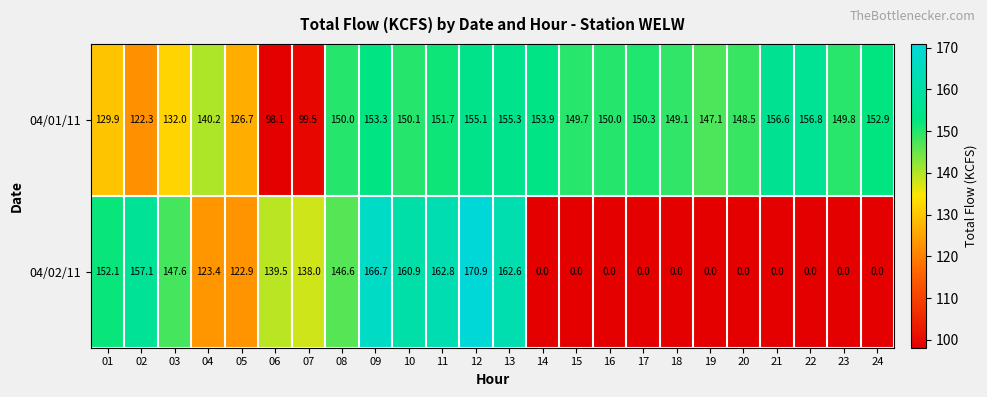

What is the difference between the highest and lowest values at 19?

147.1